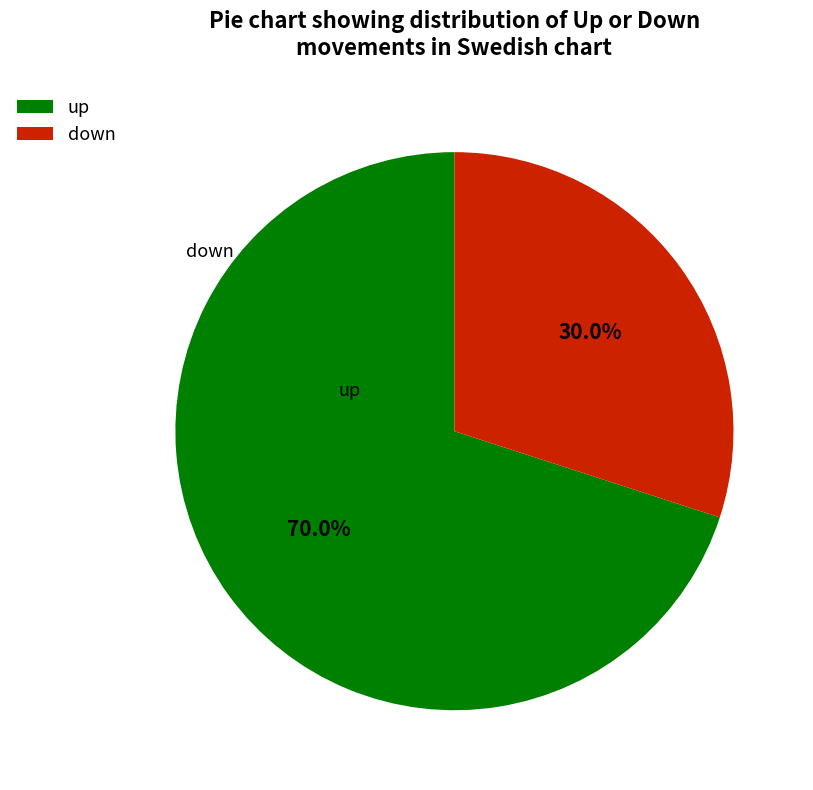

Count the number of slices in the pie.

2